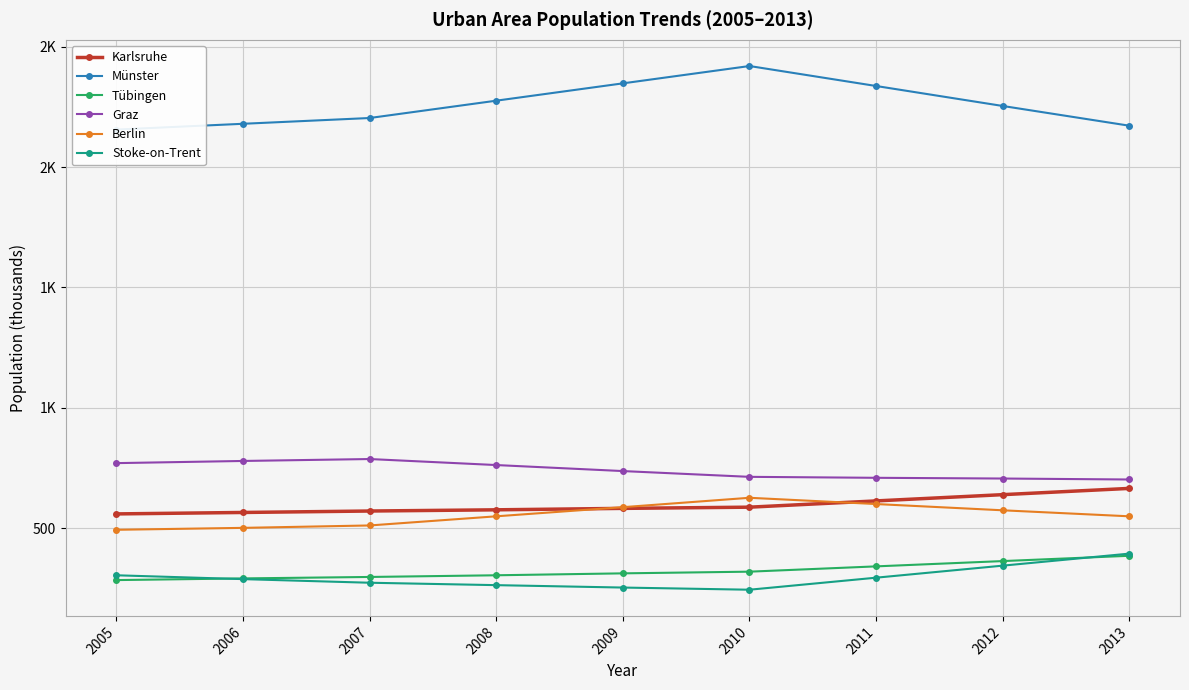

True or false: Berlin and Münster intersect in this chart.

False